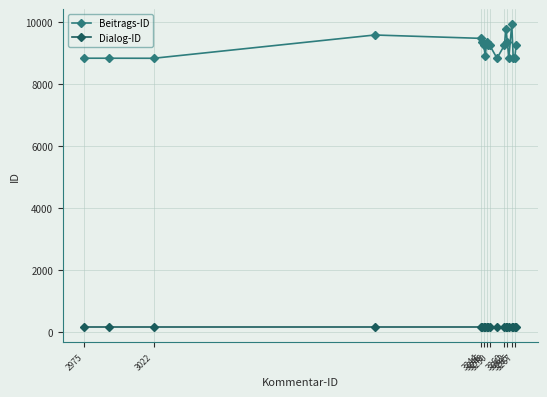

What is the difference between the second highest and minimum values in the Beitrags-ID series?

938